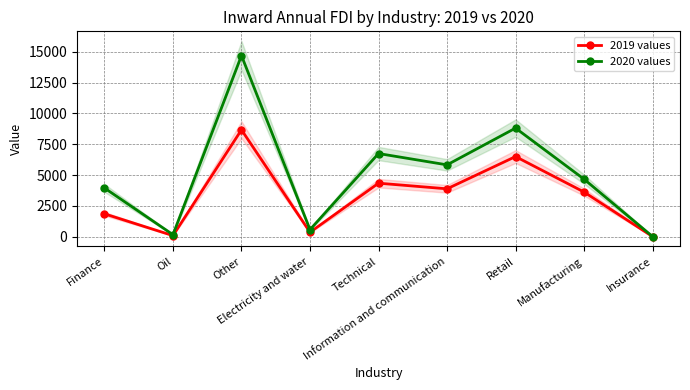

True or false: 2020 values and 2019 values intersect in this chart.

False